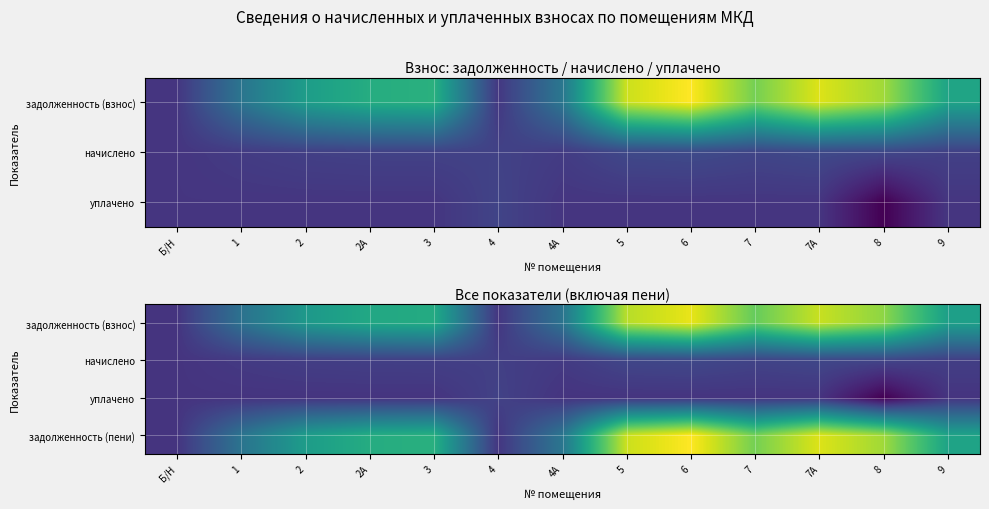

Is it true that уплачено equals 0.0 at 6?

True